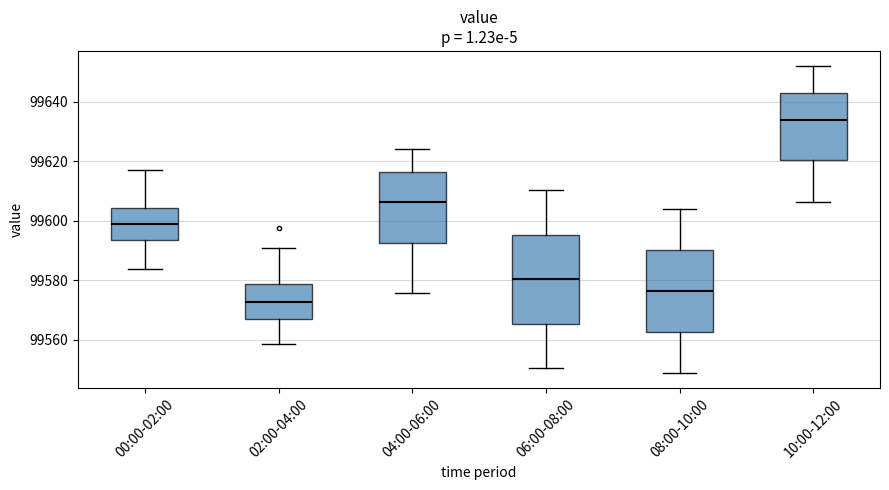

Where does the median line of the box for 02:00-04:00 sit on the y-axis? The values are not printed on the chart, so give them approximately, as read against the axis.

99572